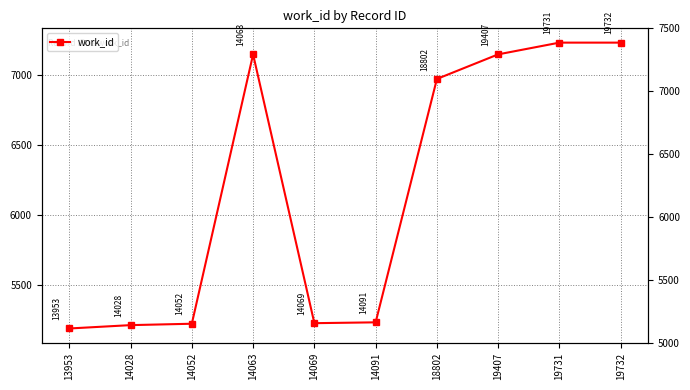

Where does the data first go above 6975?

14063